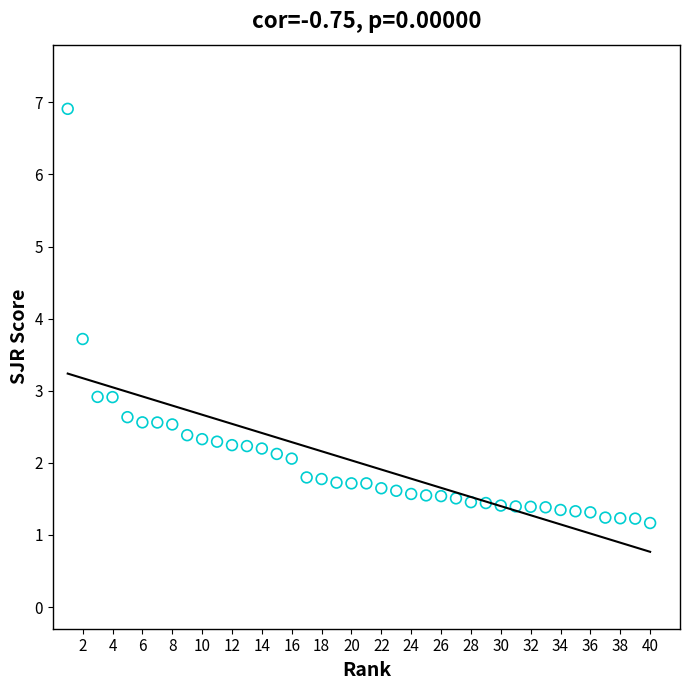

What is the range of Y values (max minus min)?

5.7